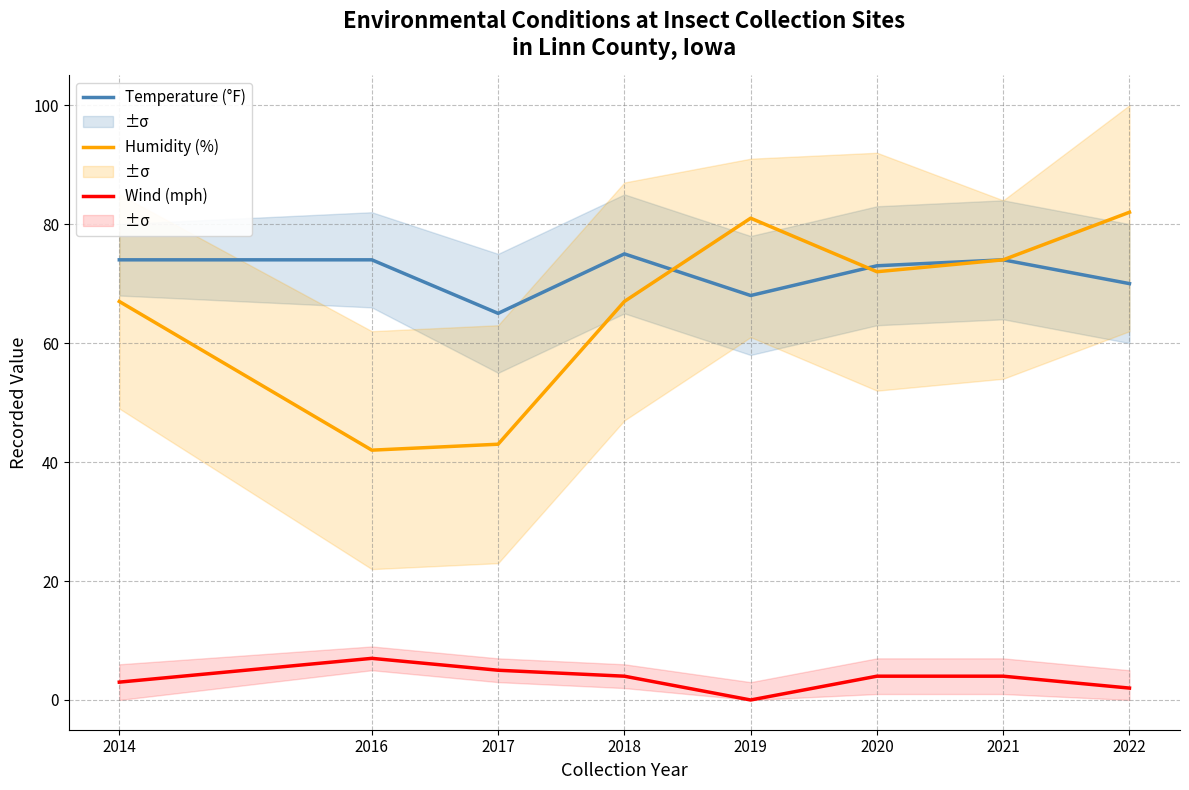

List the series in order of their peak value, highest first.

Humidity (%), Temperature (°F), Wind (mph)